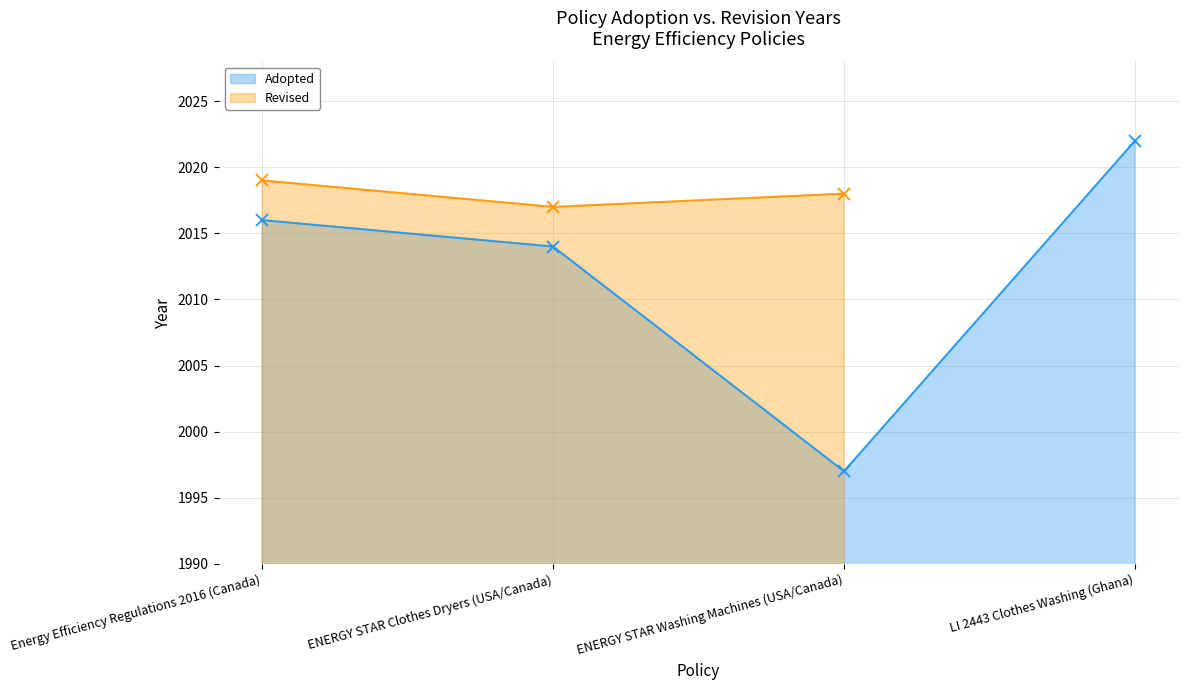

Which category has the lowest value in the Adopted series?

ENERGY STAR Washing Machines (USA/Canada)